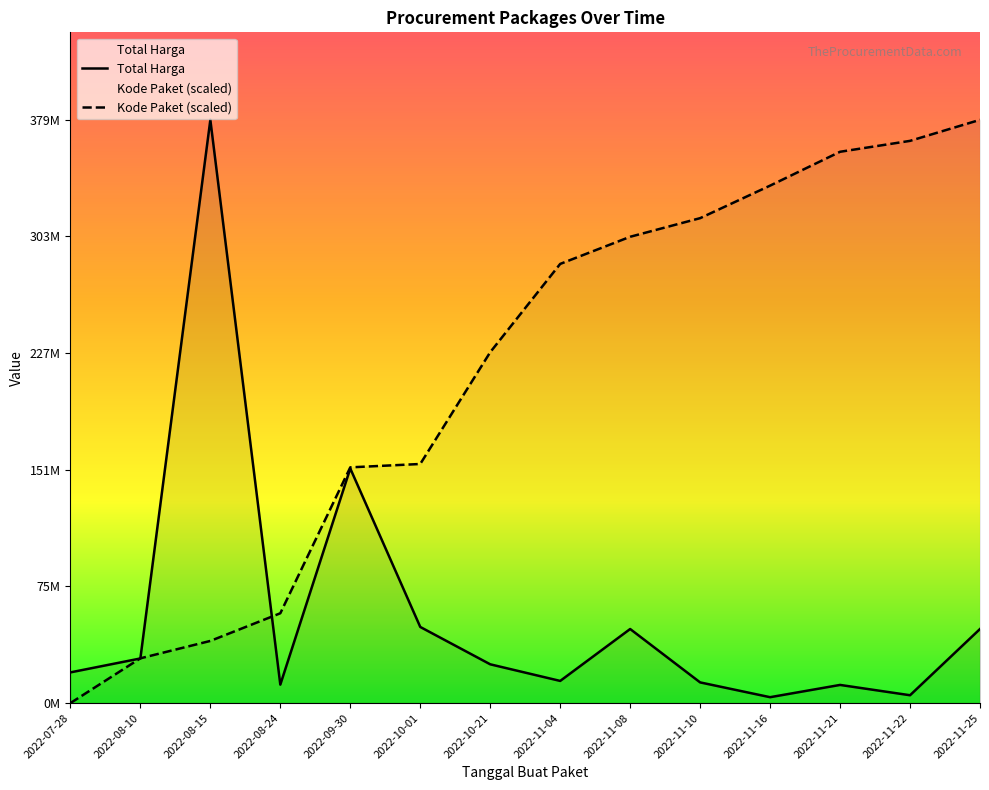

List the labels in order of Kode Paket value, smallest first.

2022-07-28, 2022-08-10, 2022-08-15, 2022-08-24, 2022-09-30, 2022-10-01, 2022-10-21, 2022-11-04, 2022-11-08, 2022-11-10, 2022-11-16, 2022-11-21, 2022-11-22, 2022-11-25